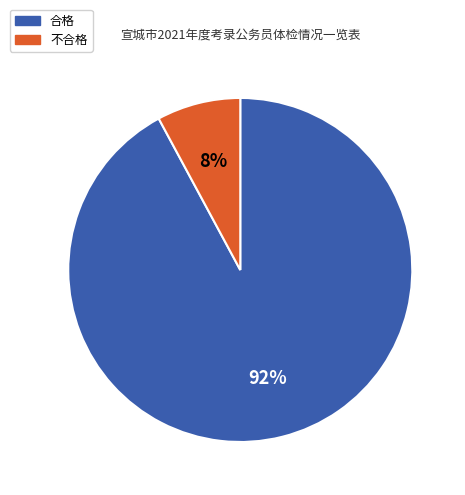

How many segments does this pie chart have?

2